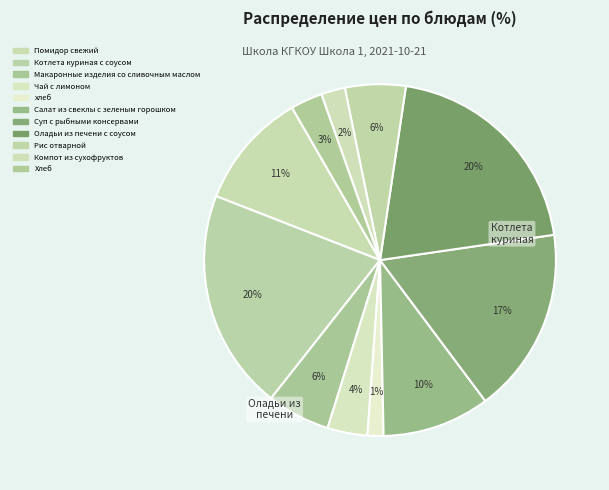

Does Салат из свеклы с зеленым горошком account for over 50% of the chart?

No